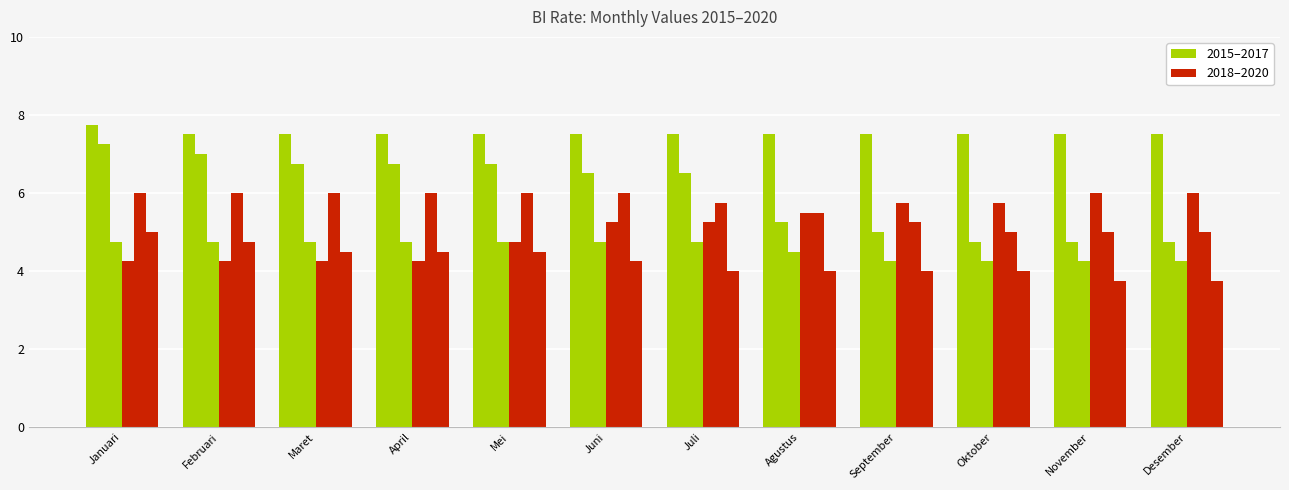

What is the total value across all series at Agustus?

32.2